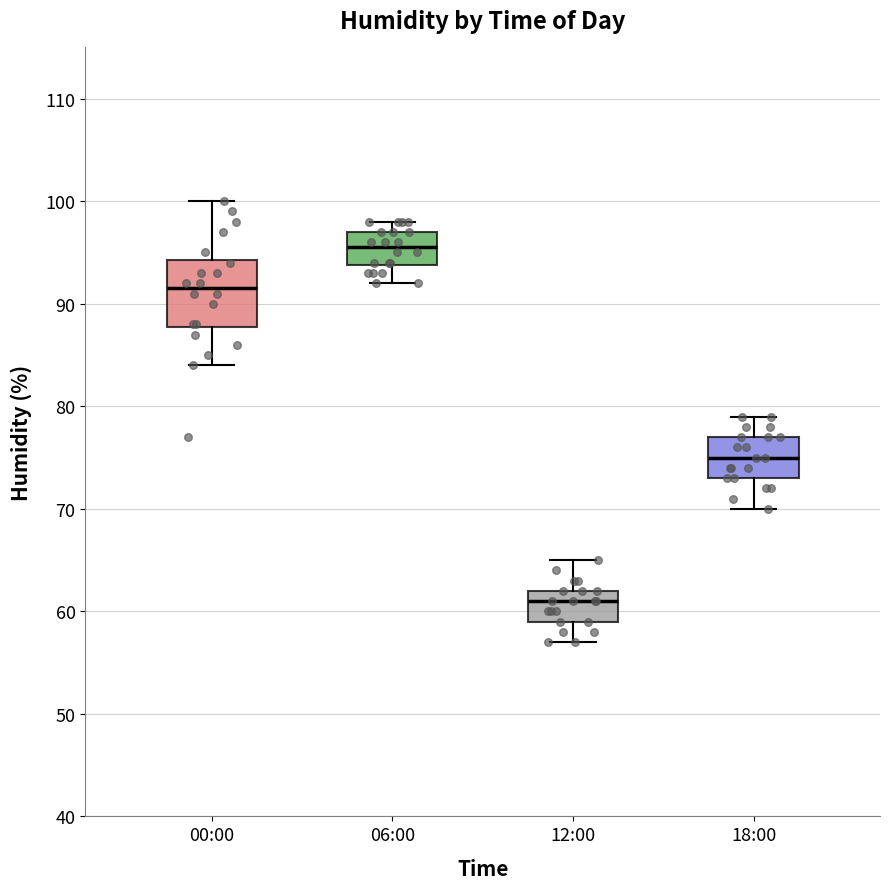

Reading left to right, read every box against the y-axis: the position of its median line, the range the box covers, and the ends of its whiskers. The values are not printed on the chart, so give them approximately, as read against the axis.

00:00: median 92, box 88 to 94, whiskers 84 to 100
06:00: median 96, box 94 to 97, whiskers 92 to 98
12:00: median 61, box 59 to 62, whiskers 57 to 65
18:00: median 75, box 73 to 77, whiskers 70 to 79